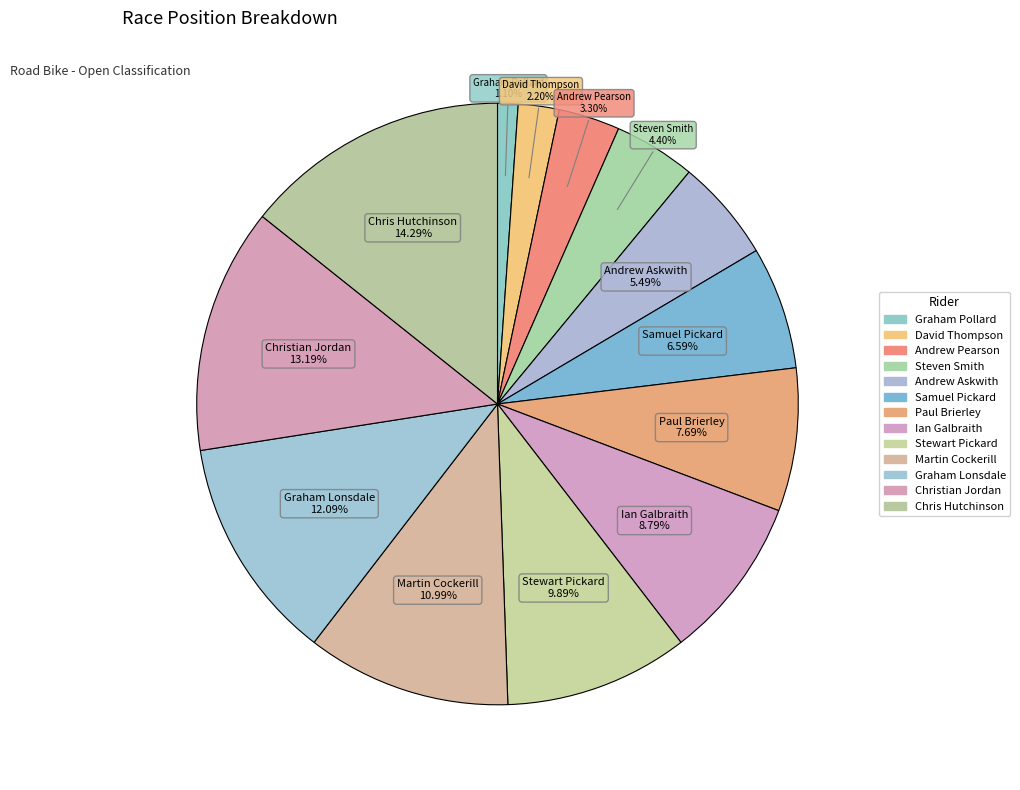

Which category has the smallest portion of the pie?

Graham Pollard